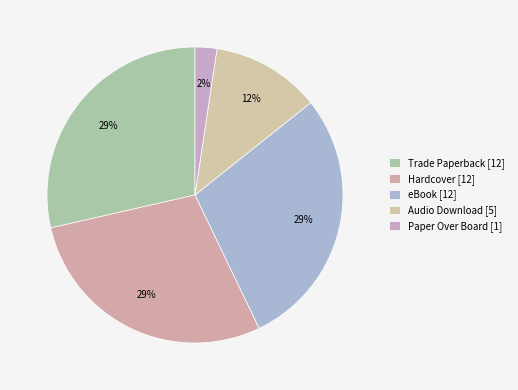

Count the number of slices in the pie.

5